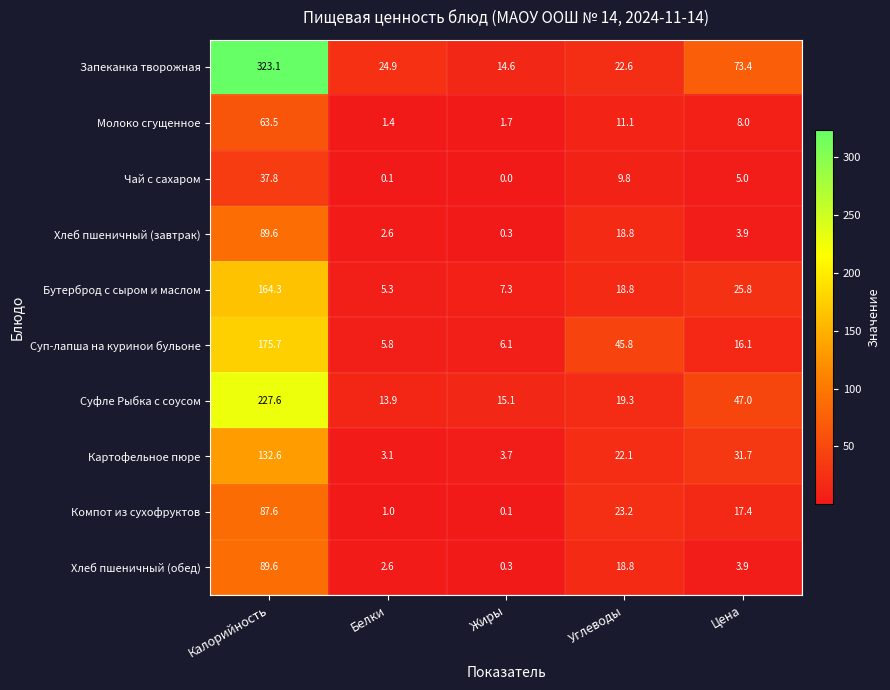

Which category has the highest value across all series?

Калорийность